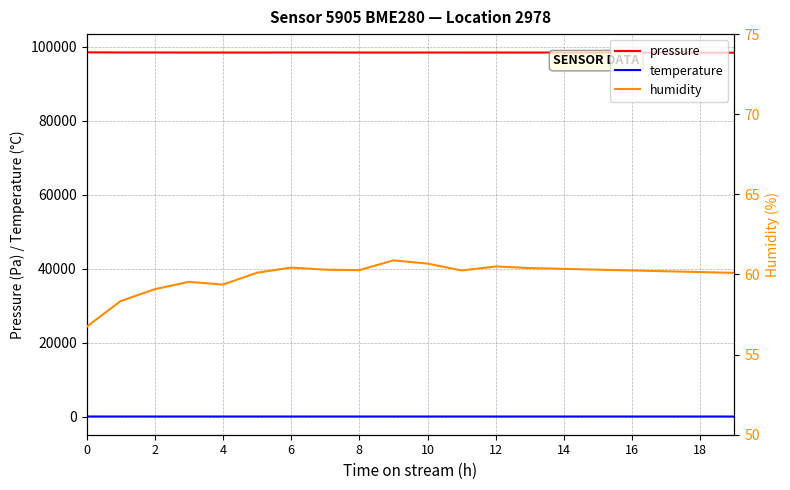

True or false: pressure and temperature cross at least once.

False